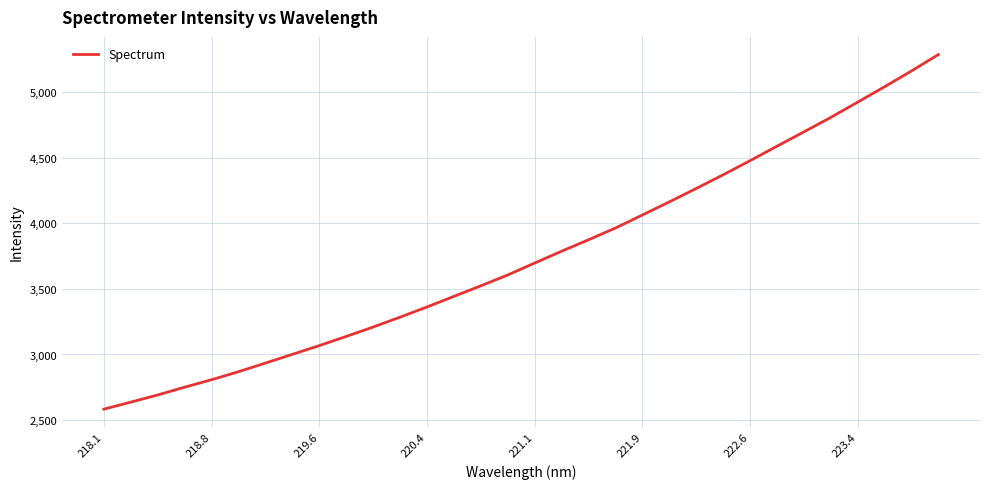

What is the minimum value shown in the chart?

2583.1